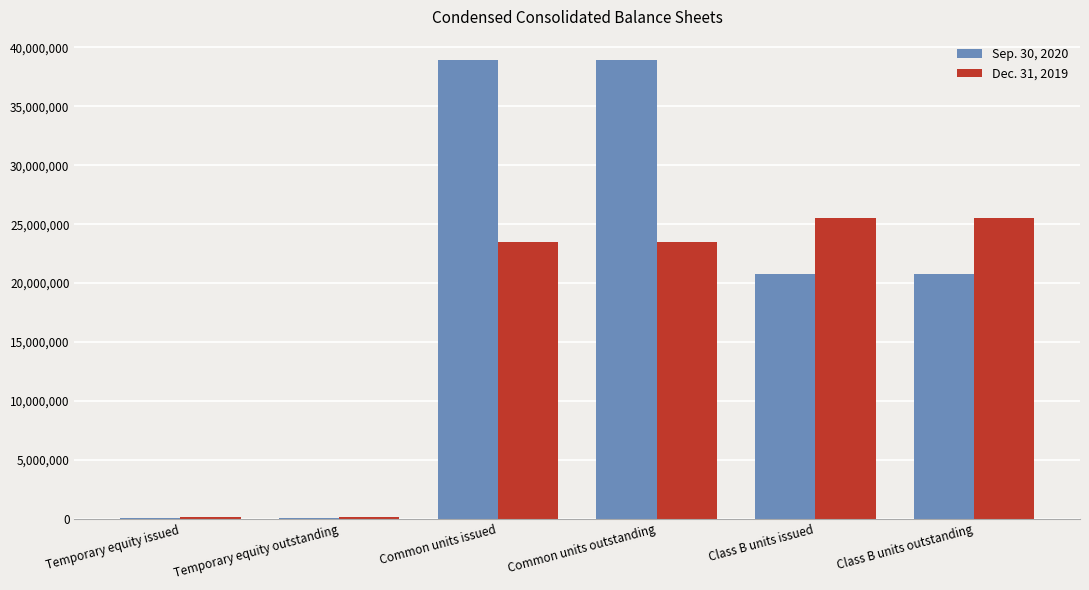

Is the value of Dec. 31, 2019 at Common units outstanding greater than the value of Sep. 30, 2020 at Class B units issued?

Yes